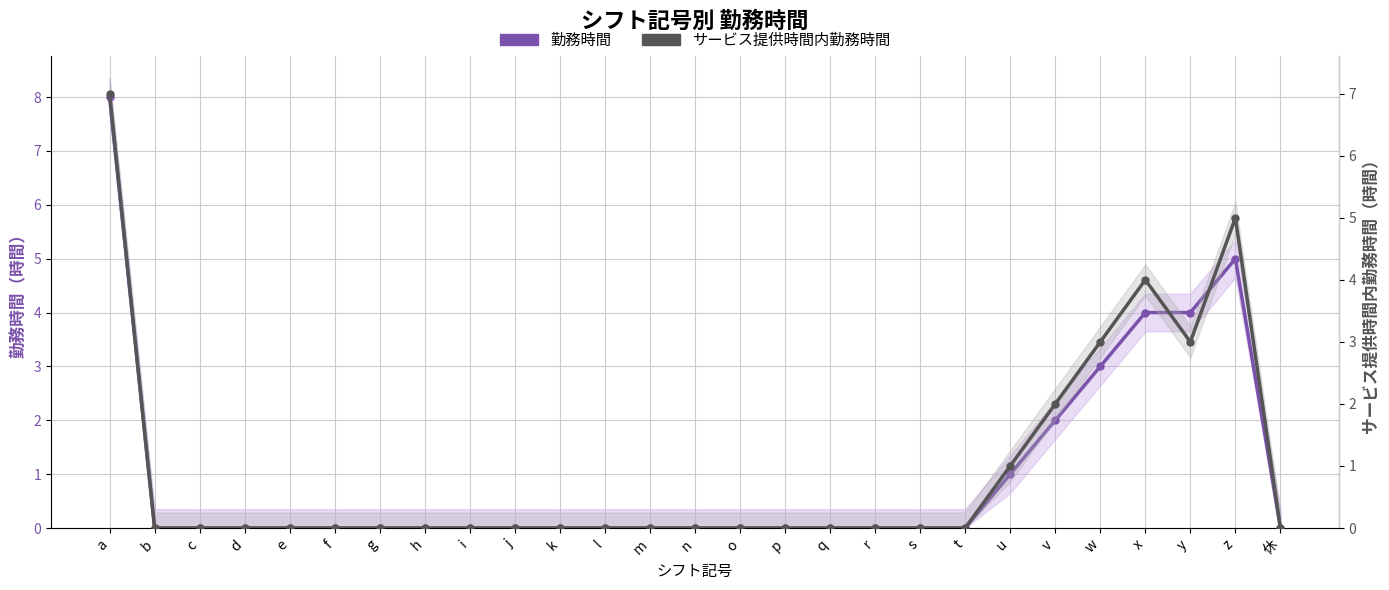

Where is 勤務時間 nearest to the value 4?

x